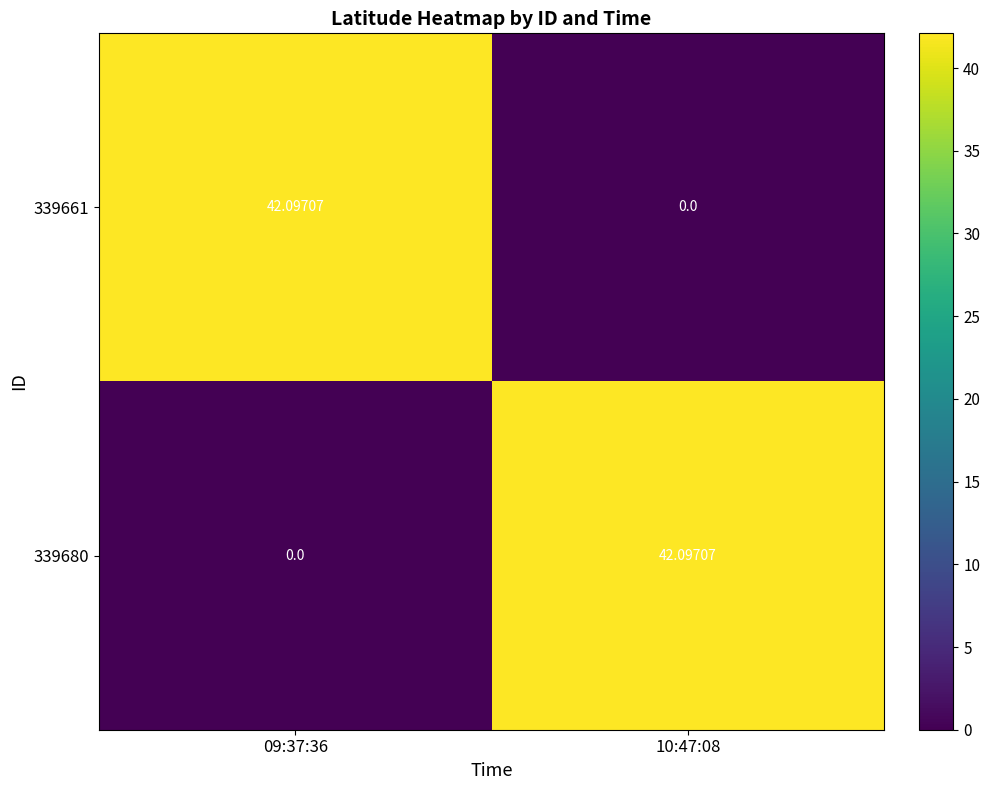

How many positive values does the 339661 series have?

1